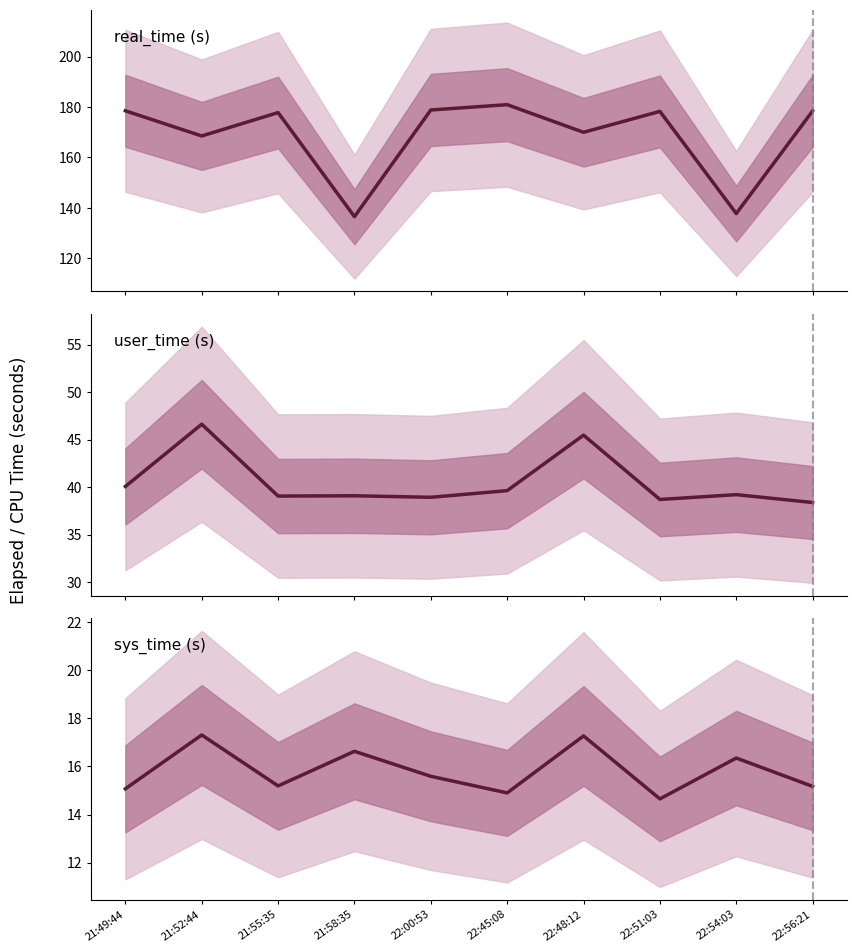

At which category does real_time reach its first local valley?

21:52:44